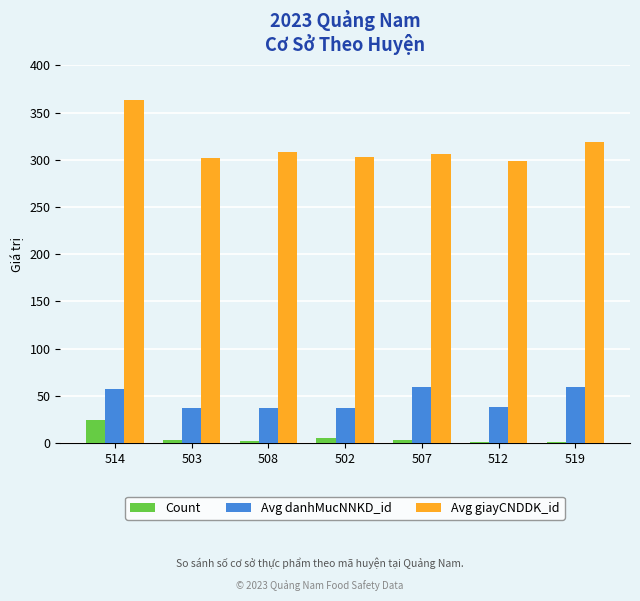

How many distinct data groups are displayed?

3